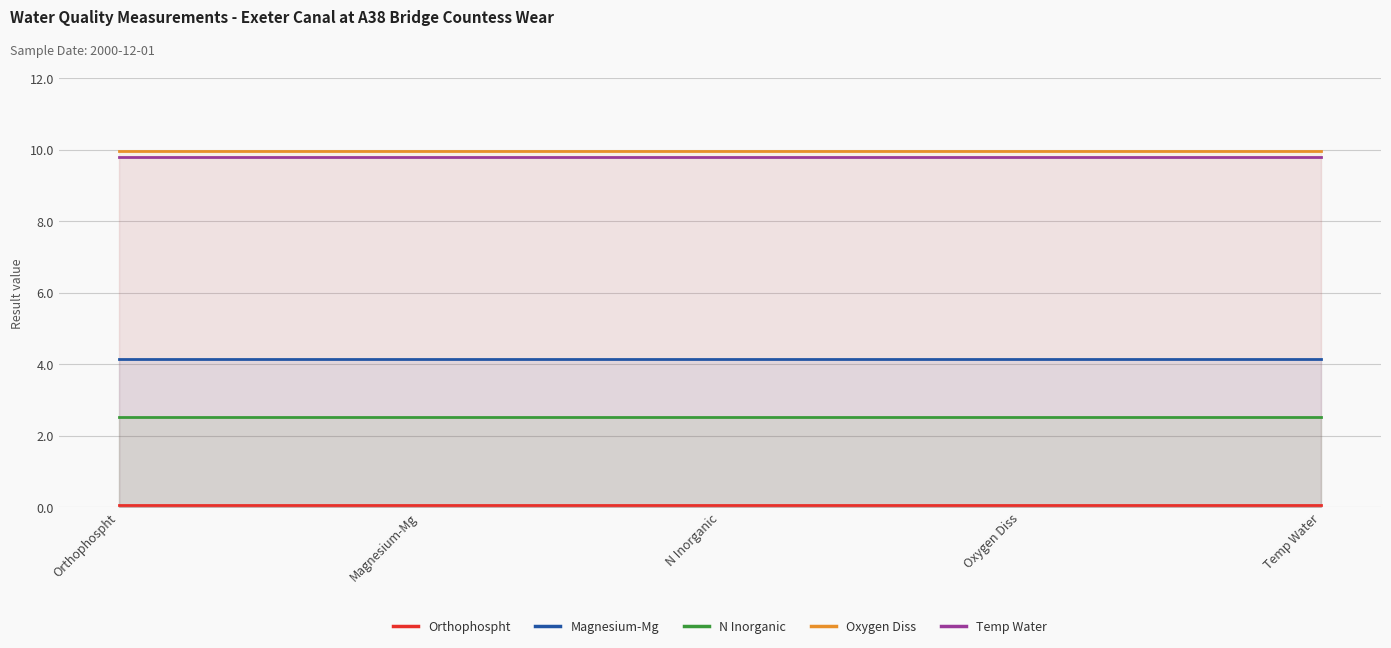

What is the average value of the Magnesium-Mg series?

4.2